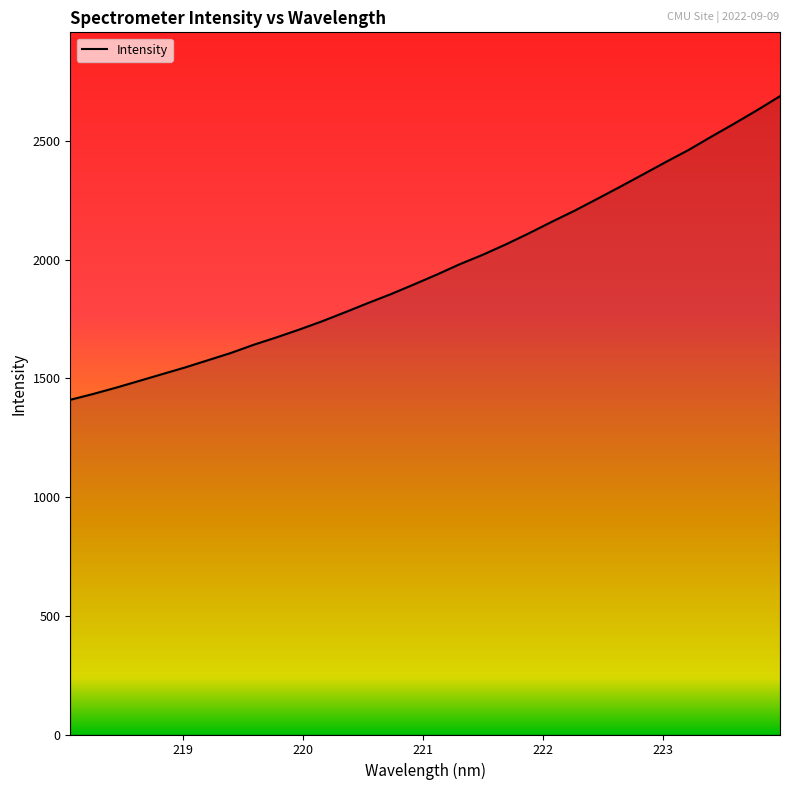

What is the smallest value displayed?

1409.9